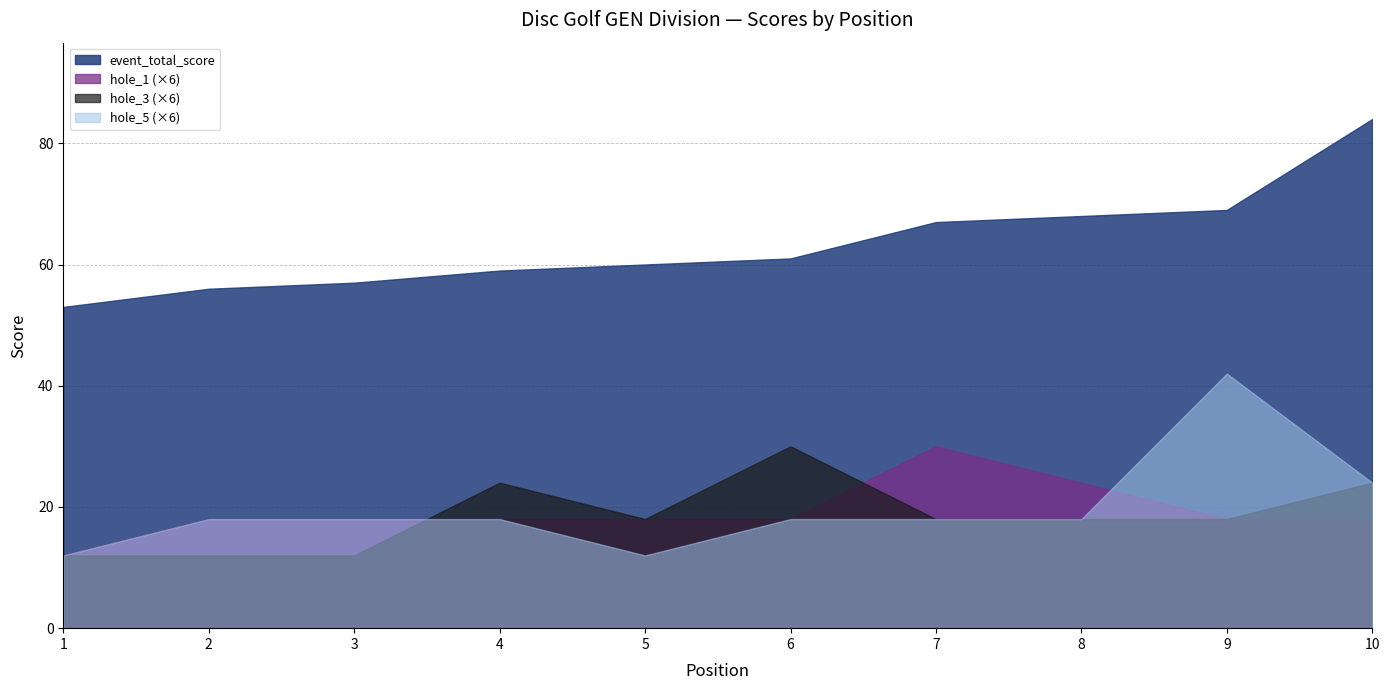

Which series has the widest spread of values?

event_total_score